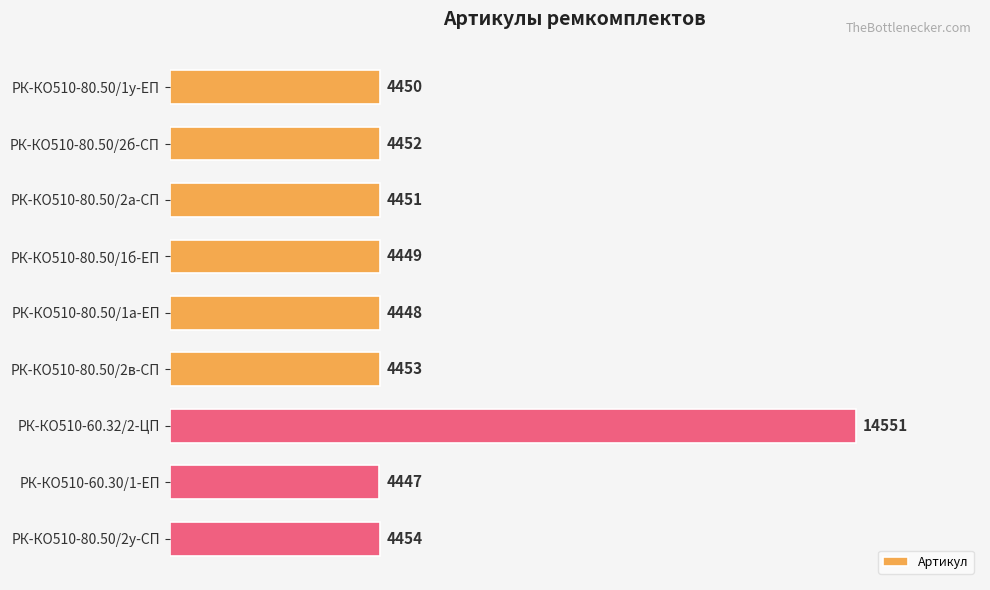

Rank the categories by value from lowest to highest.

РК-КО510-60.30/1-ЕП, РК-КО510-80.50/1а-ЕП, РК-КО510-80.50/1б-ЕП, РК-КО510-80.50/1у-ЕП, РК-КО510-80.50/2а-СП, РК-КО510-80.50/2б-СП, РК-КО510-80.50/2в-СП, РК-КО510-80.50/2у-СП, РК-КО510-60.32/2-ЦП